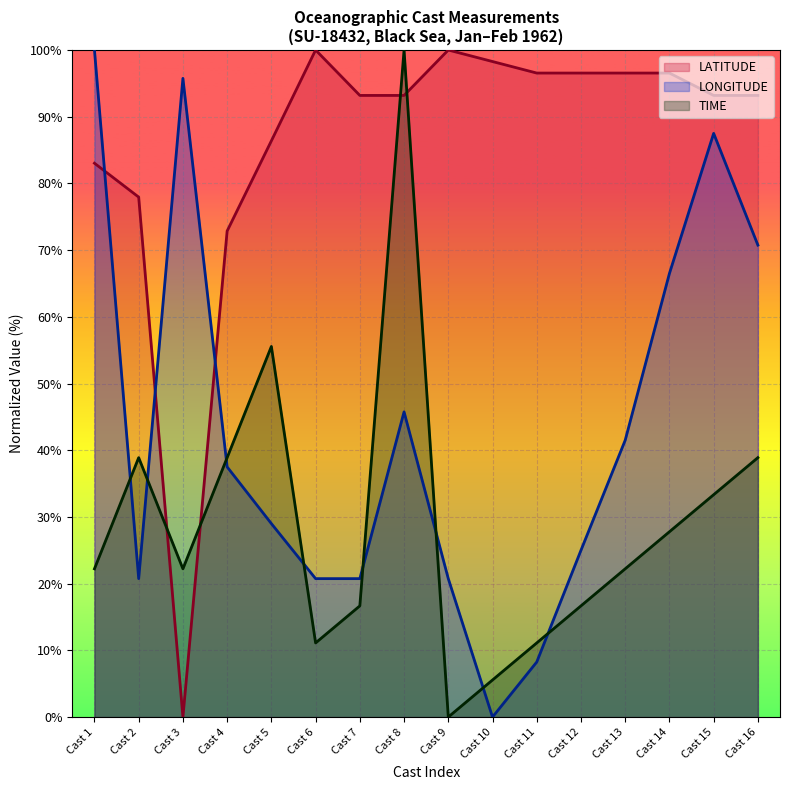

Rank the series at 8 from highest to lowest value.

LATITUDE, LONGITUDE, TIME